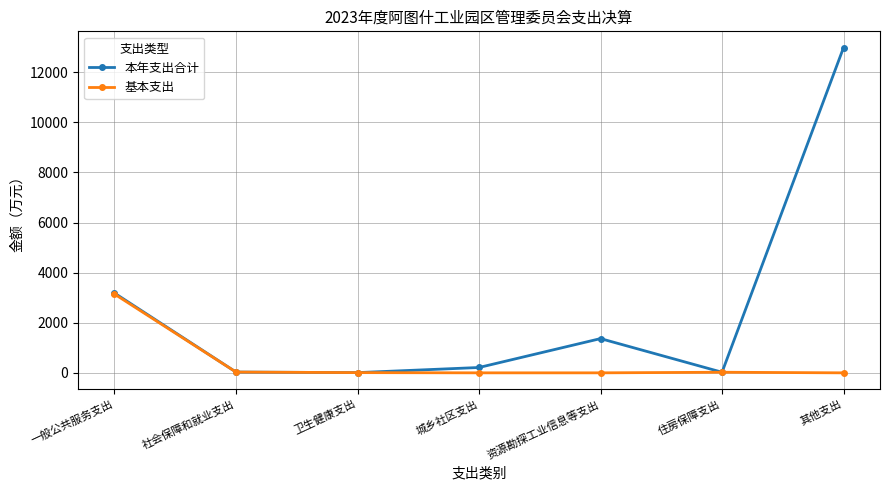

Is the value of 基本支出 at 社会保障和就业支出 greater than the value of 本年支出合计 at 资源勘探工业信息等支出?

No